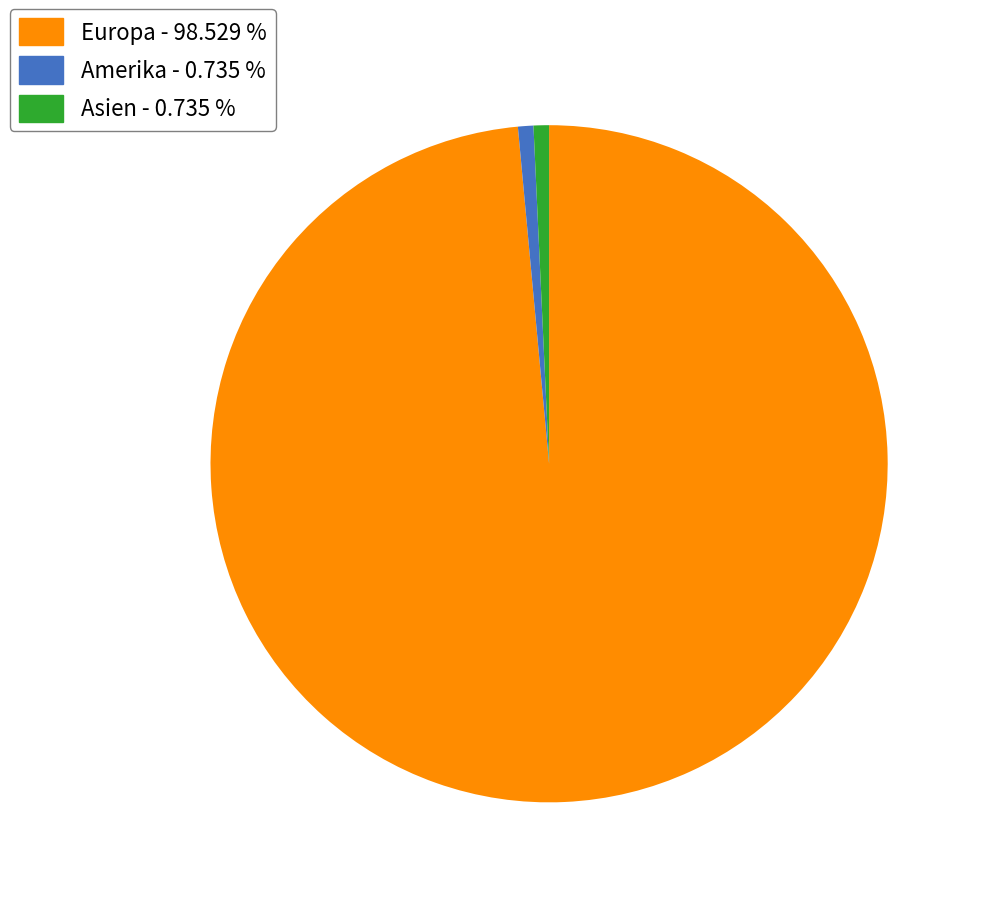

Count the number of slices in the pie.

3